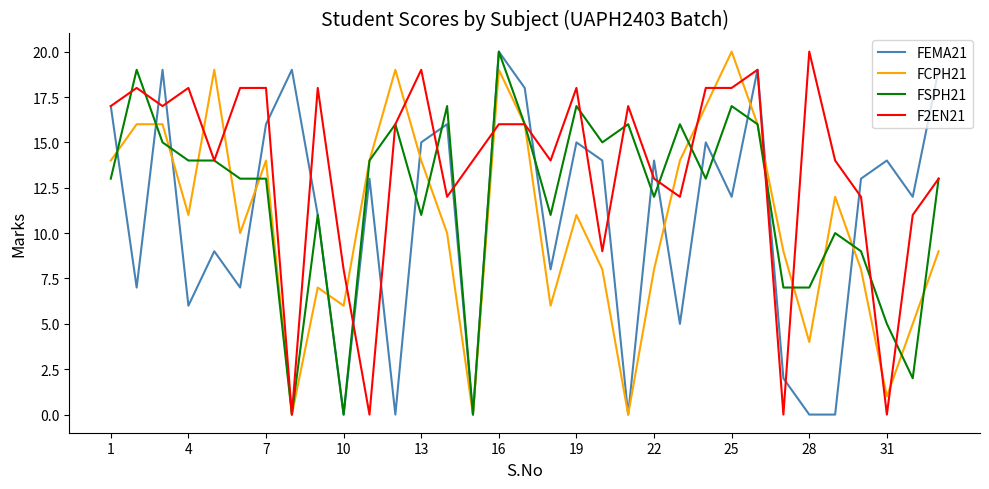

Which series has the largest total across all categories?

F2EN21